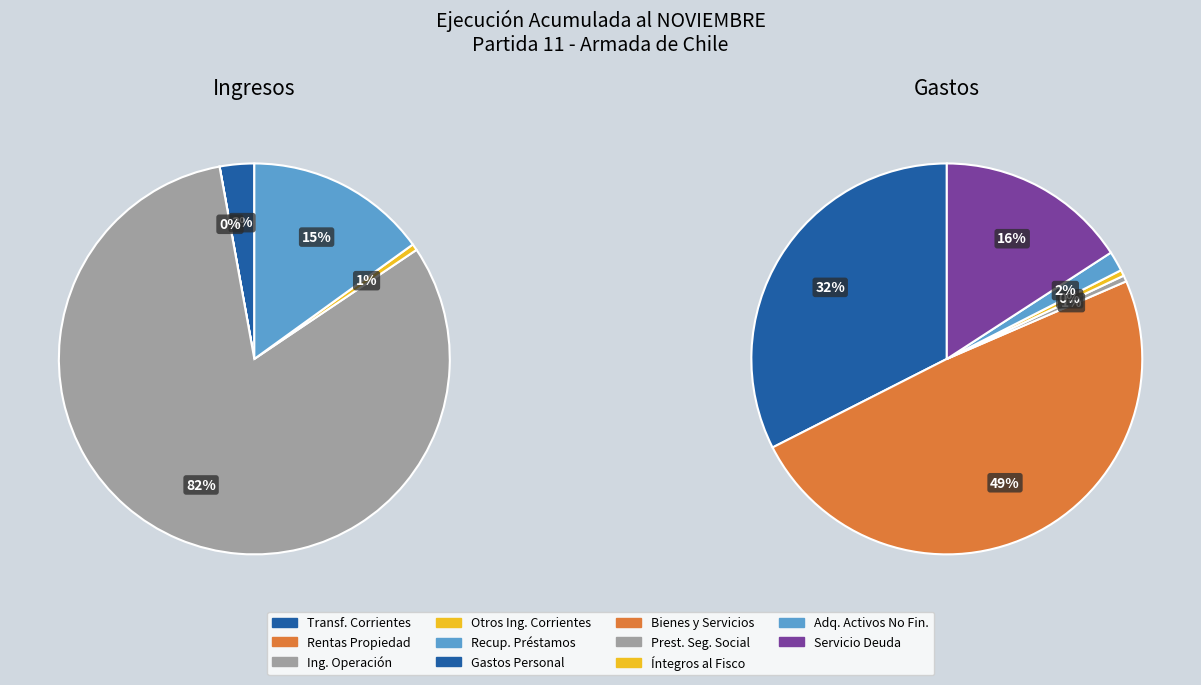

Which slice is the smallest?

RENTAS DE LA PROPIEDAD